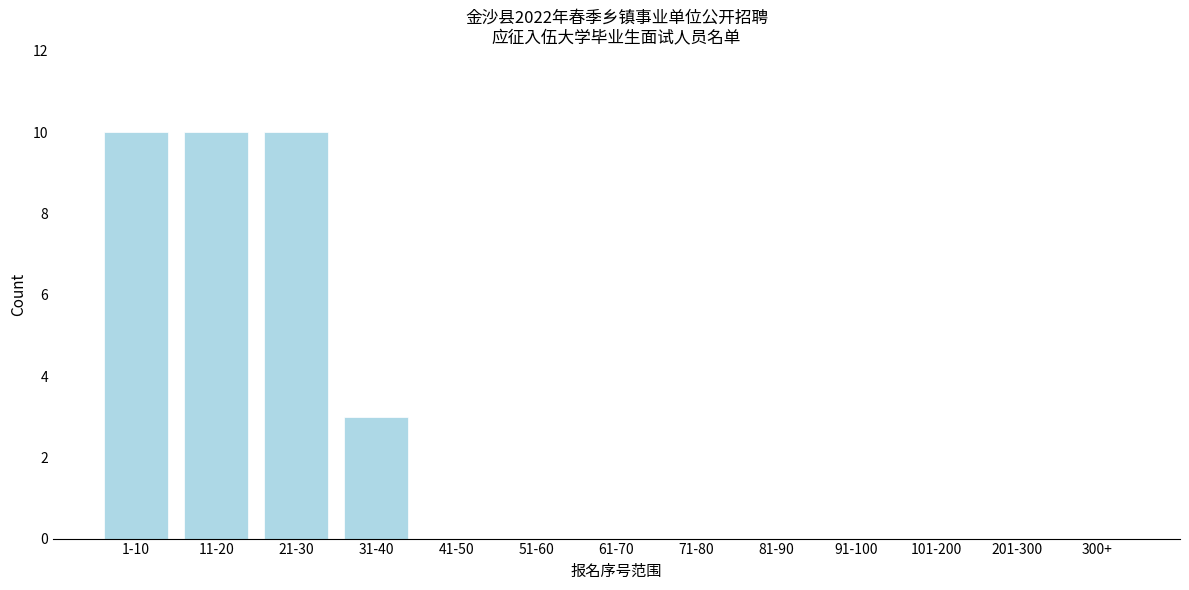

Reading left to right, list all the values displayed in this chart.

1-10=10	11-20=10	21-30=10	31-40=3	41-50=0	51-60=0	61-70=0	71-80=0	81-90=0	91-100=0	101-200=0	201-300=0	300+=0